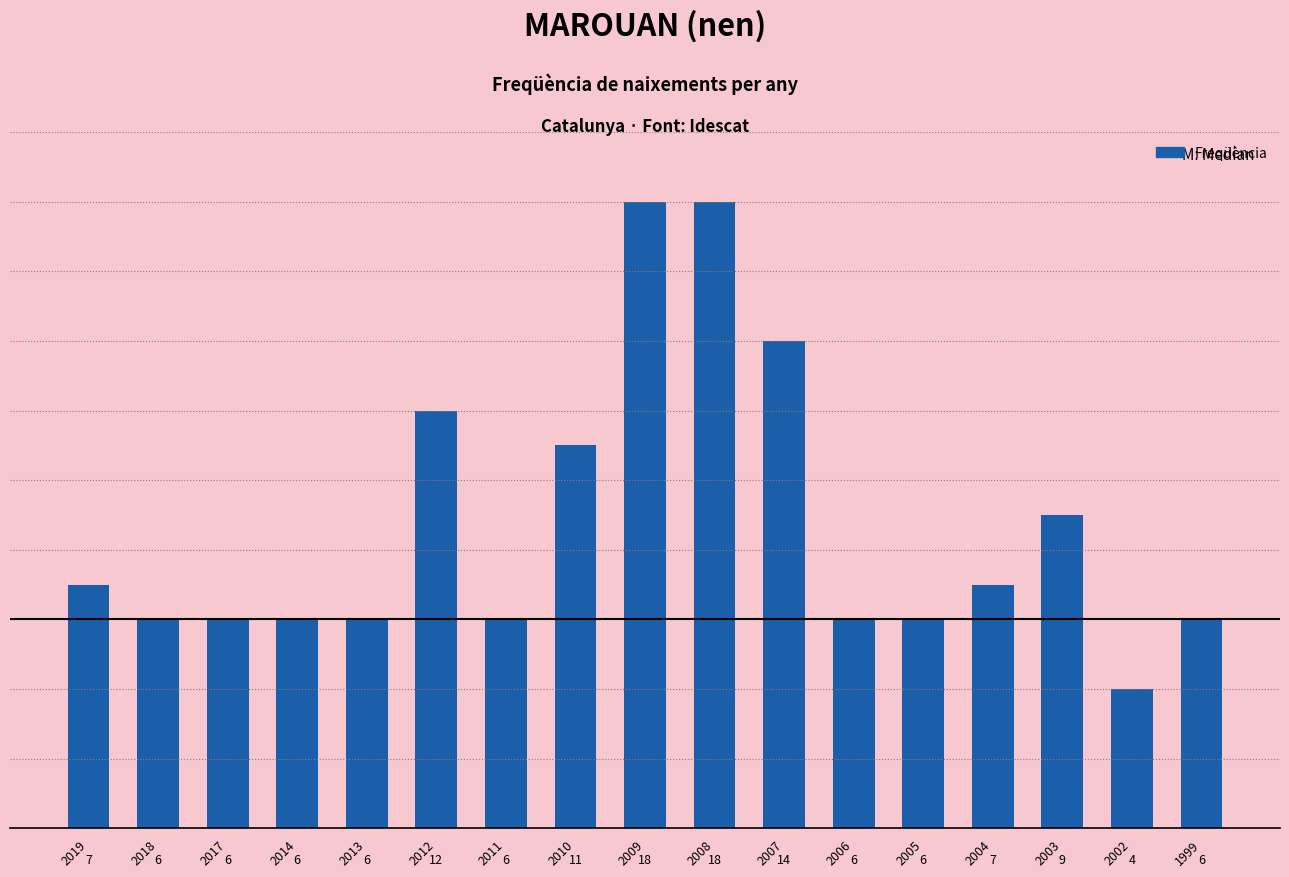

The value at 2014 is 4. True or false?

False